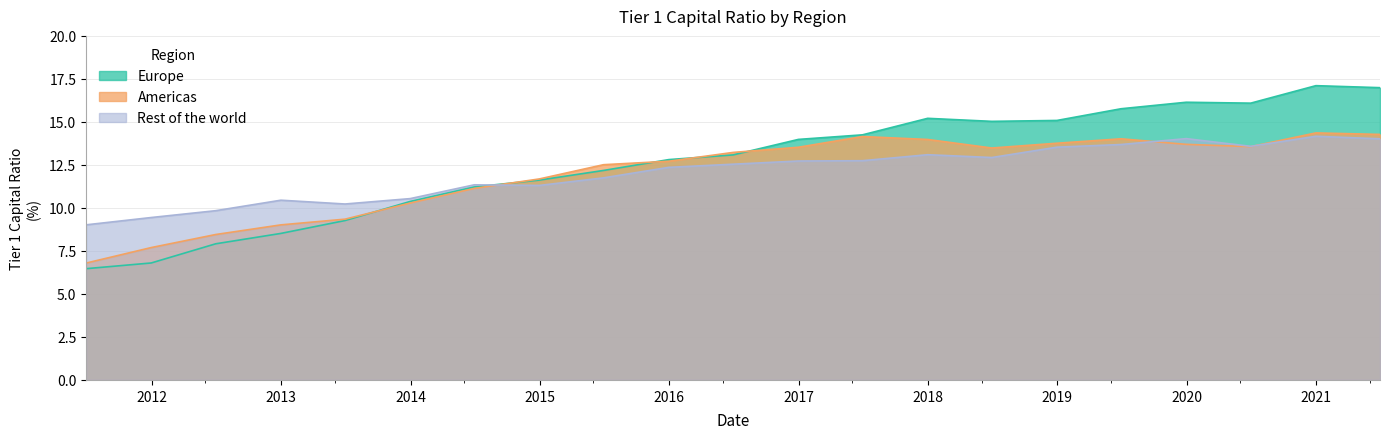

How many values in the Americas series are below 13?

10